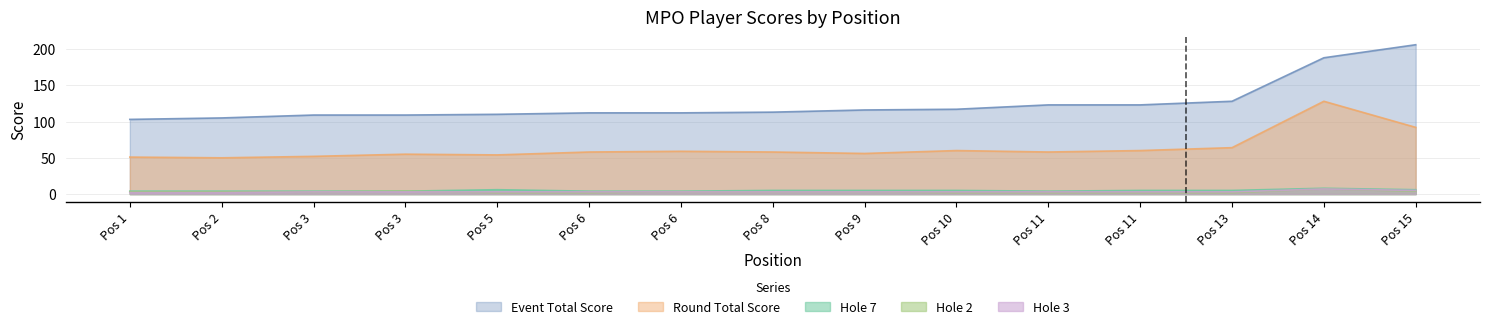

True or false: hole_7 and round_total_score intersect in this chart.

False